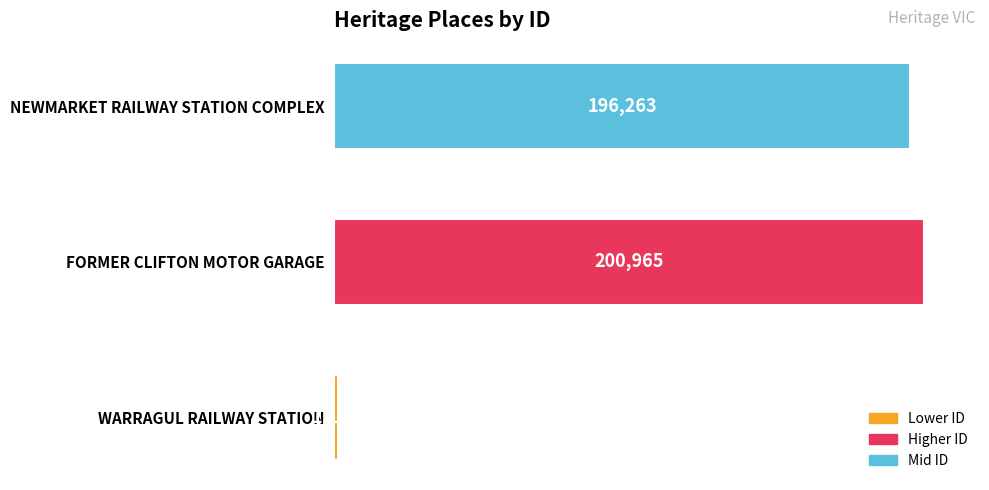

What is the change in value from WARRAGUL RAILWAY STATION to NEWMARKET RAILWAY STATION COMPLEX?

+195073